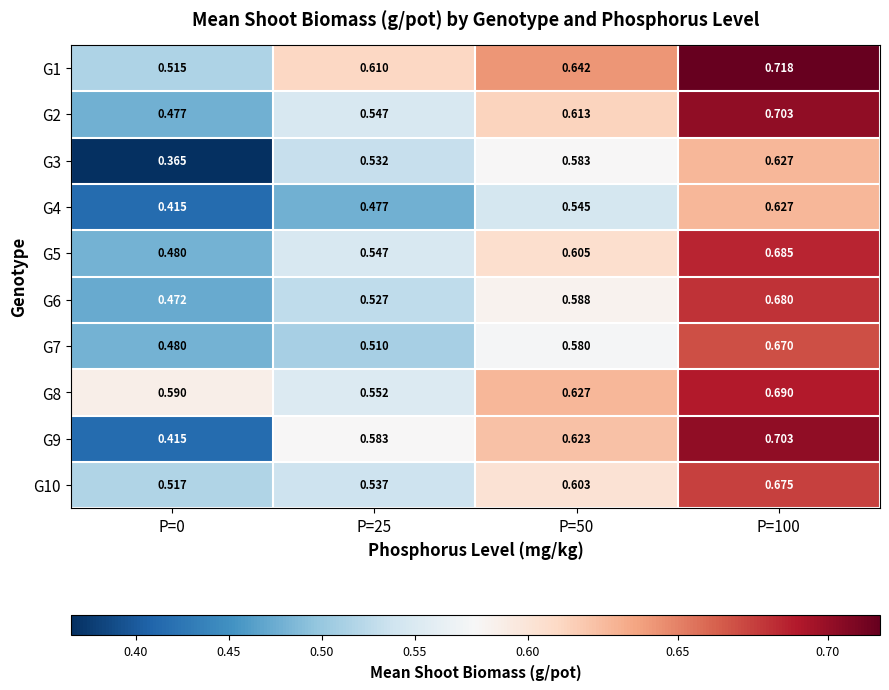

Which series changed the most between P=50 and P=100?

G6